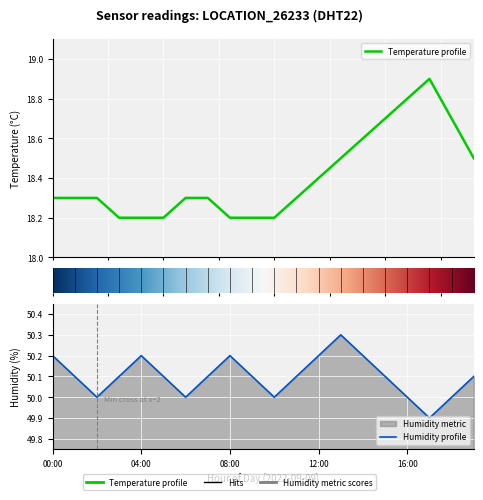

How many temperature values are between 18 and 19?

20